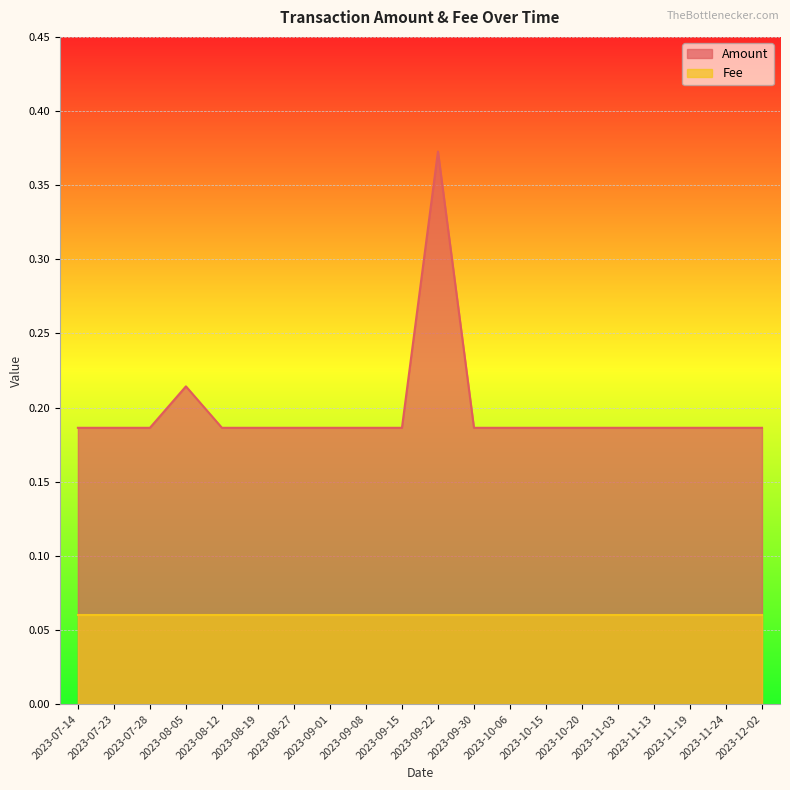

Is it true that the value at 2023-09-30 is 0.0?

False